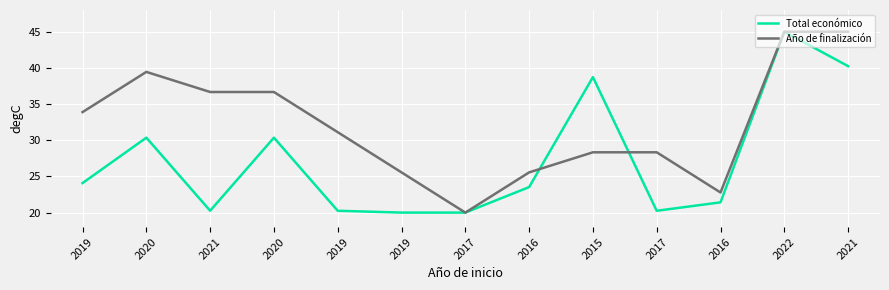

Is it true that Año de finalización equals 45.0 at 2021?

True